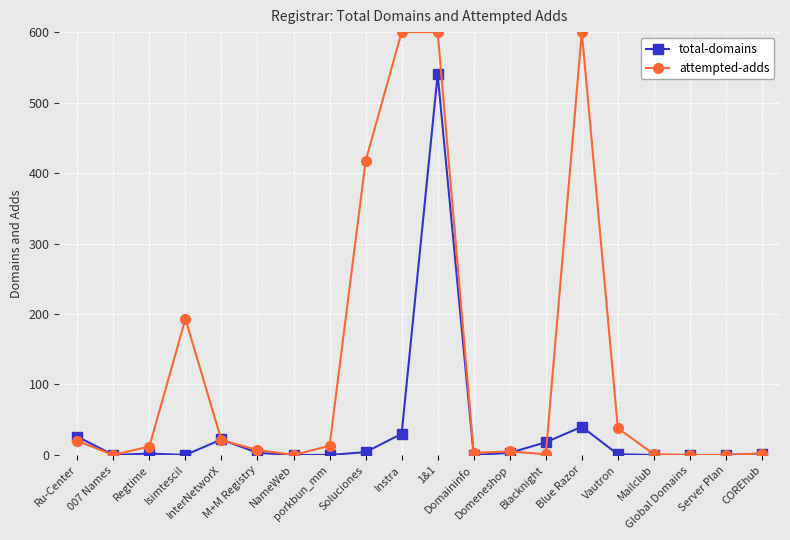

Which series has the largest range (max minus min)?

attempted-adds